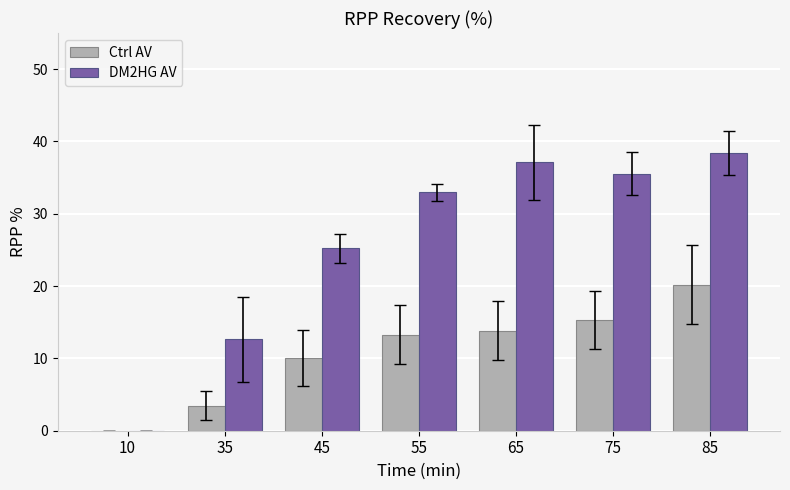

What is the difference between the DM2HG AV values at 85 and 35?

25.7